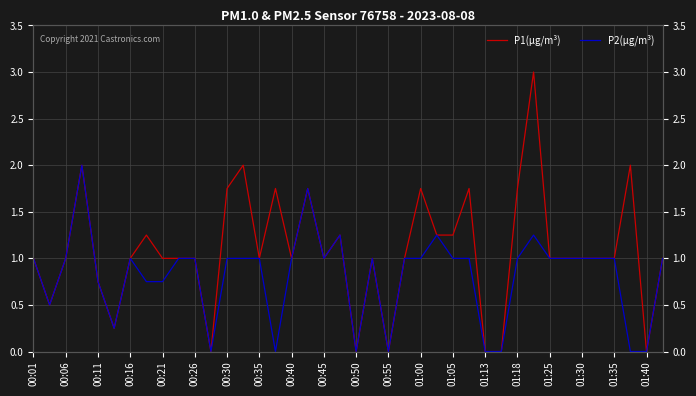

The value of P2(µg/m³) at 00:30 is 1.7. True or false?

False